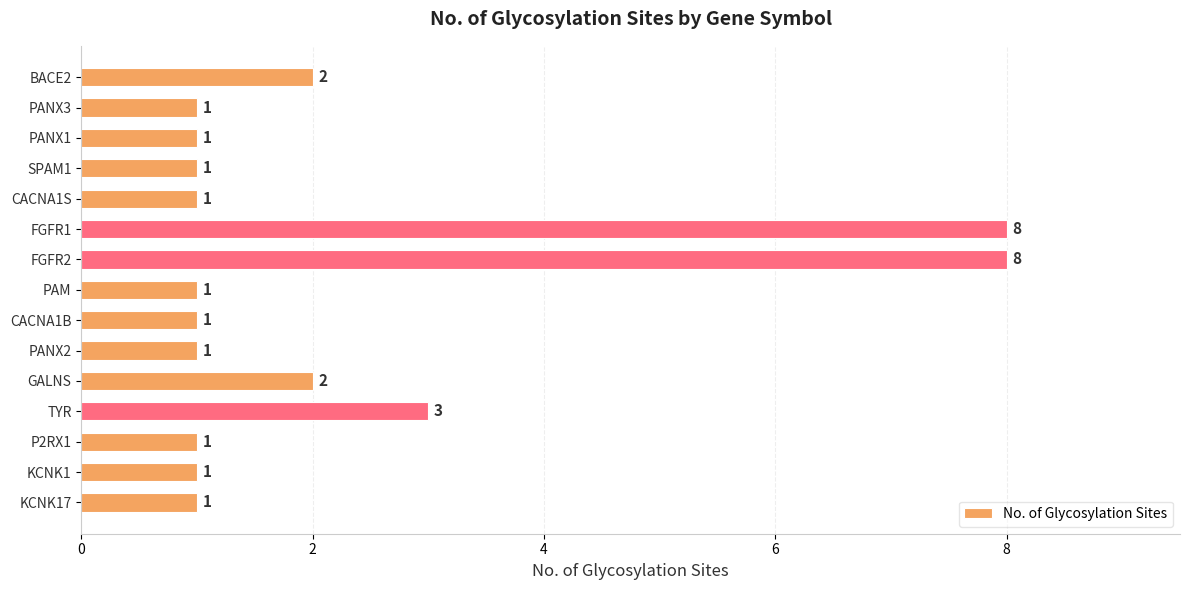

Reading bottom to top, list all the values displayed in this chart.

1	1	1	3	2	1	1	1	8	8	1	1	1	1	2